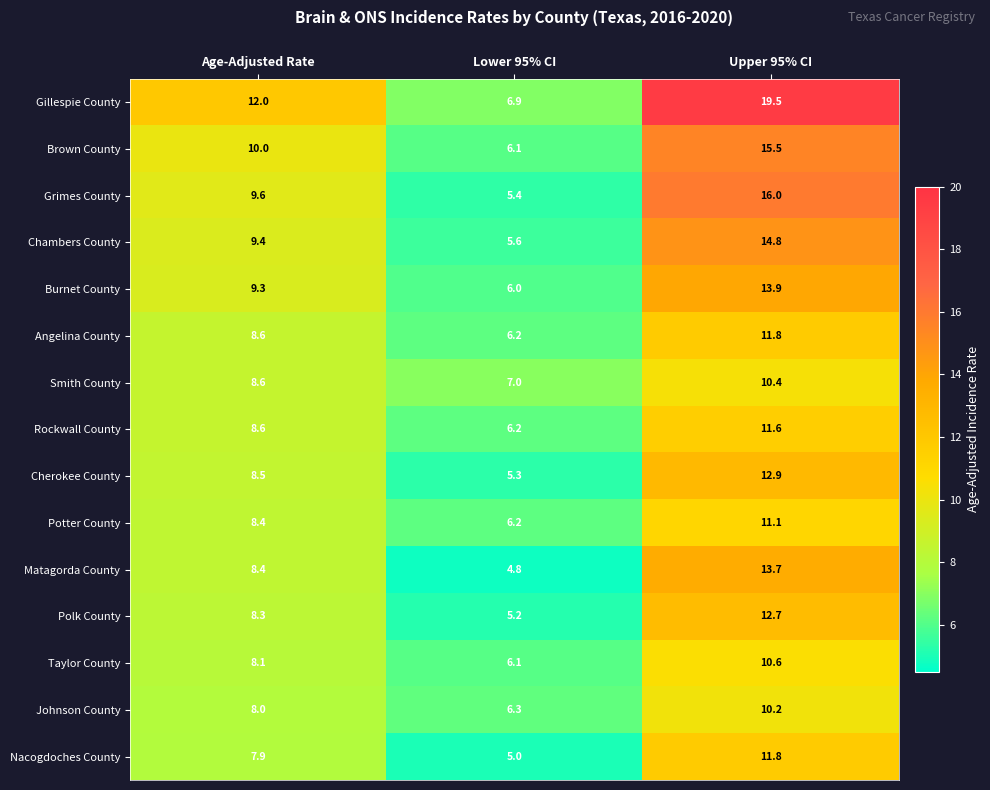

What is the smallest value displayed?

4.8